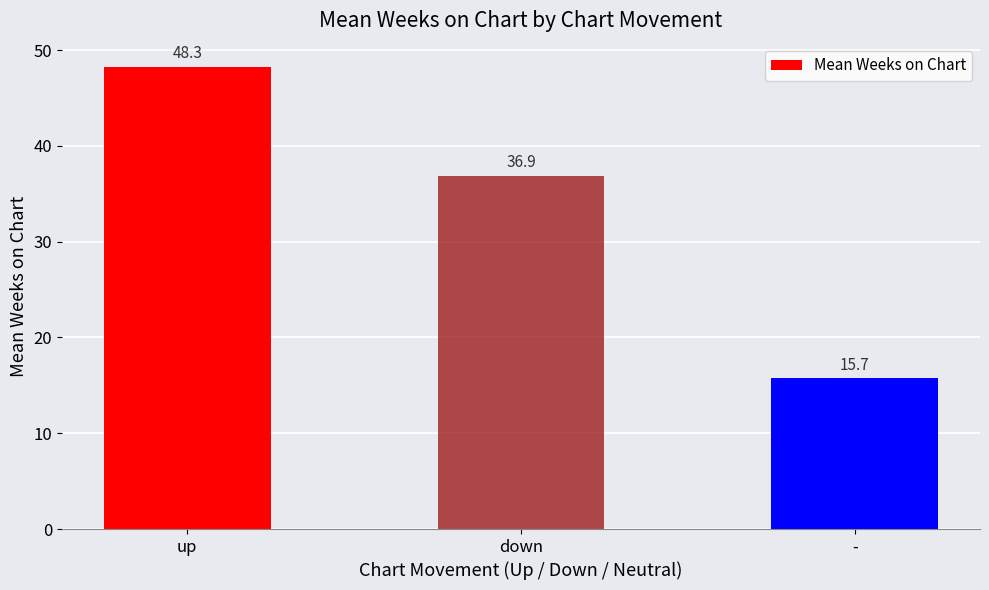

Where does the data first go above 36?

up